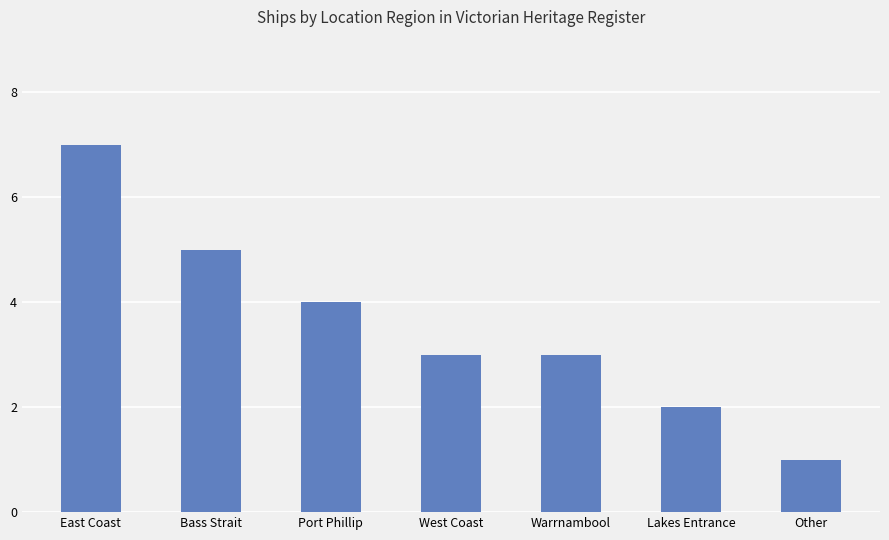

Read the value at Other.

1